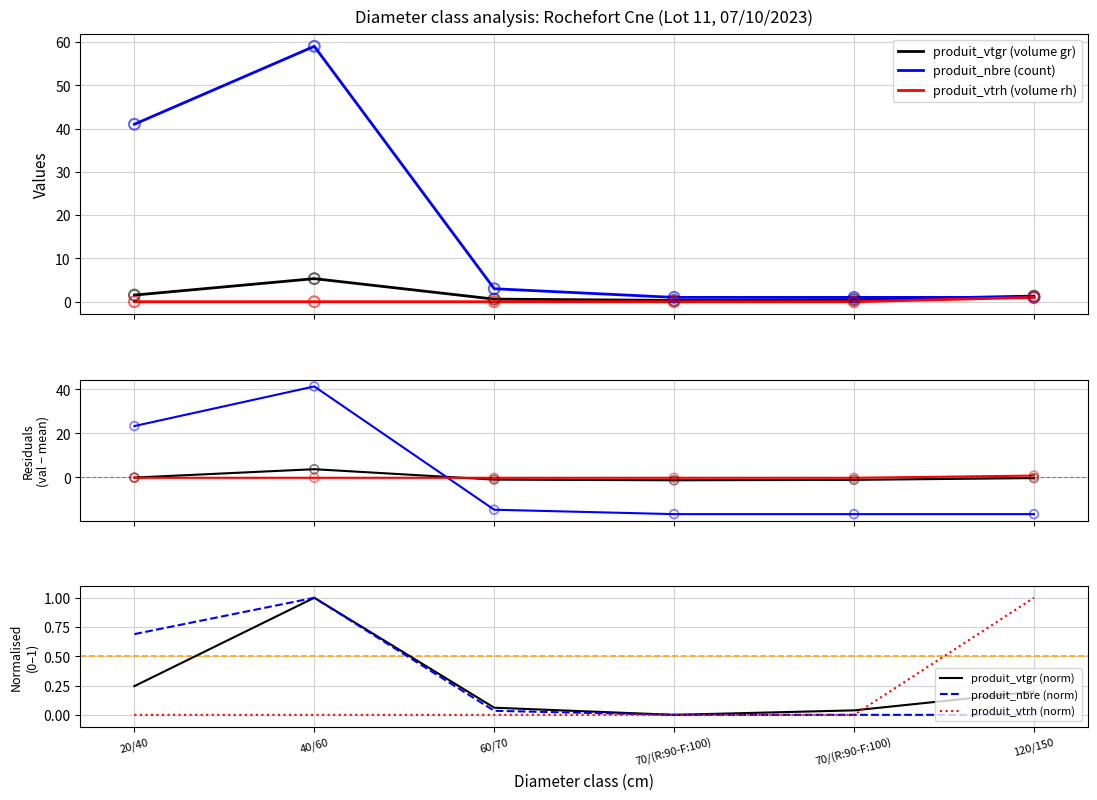

At which category is the sum across all series the highest?

40/60